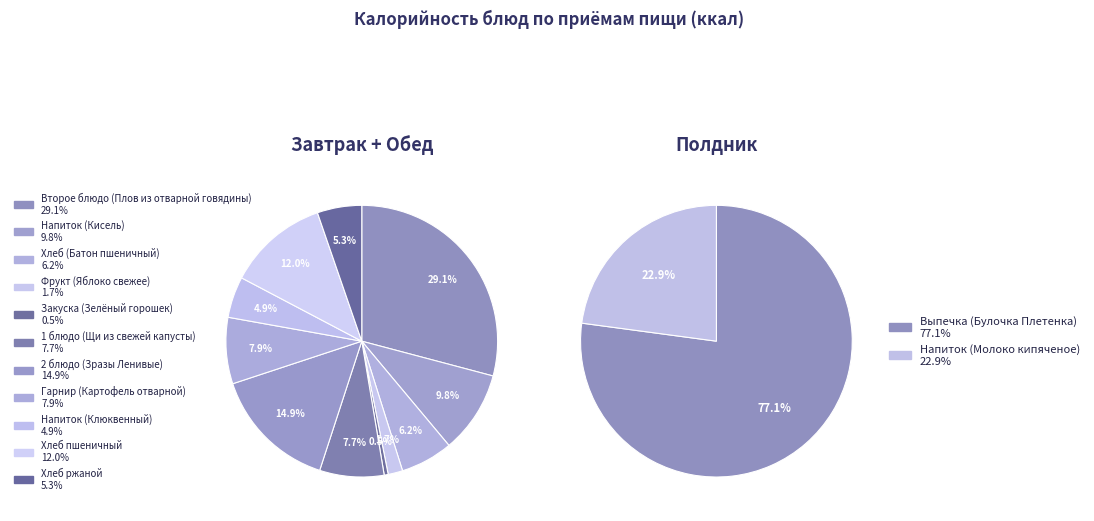

Is Хлеб (Батон пшеничный) the majority of the pie?

No